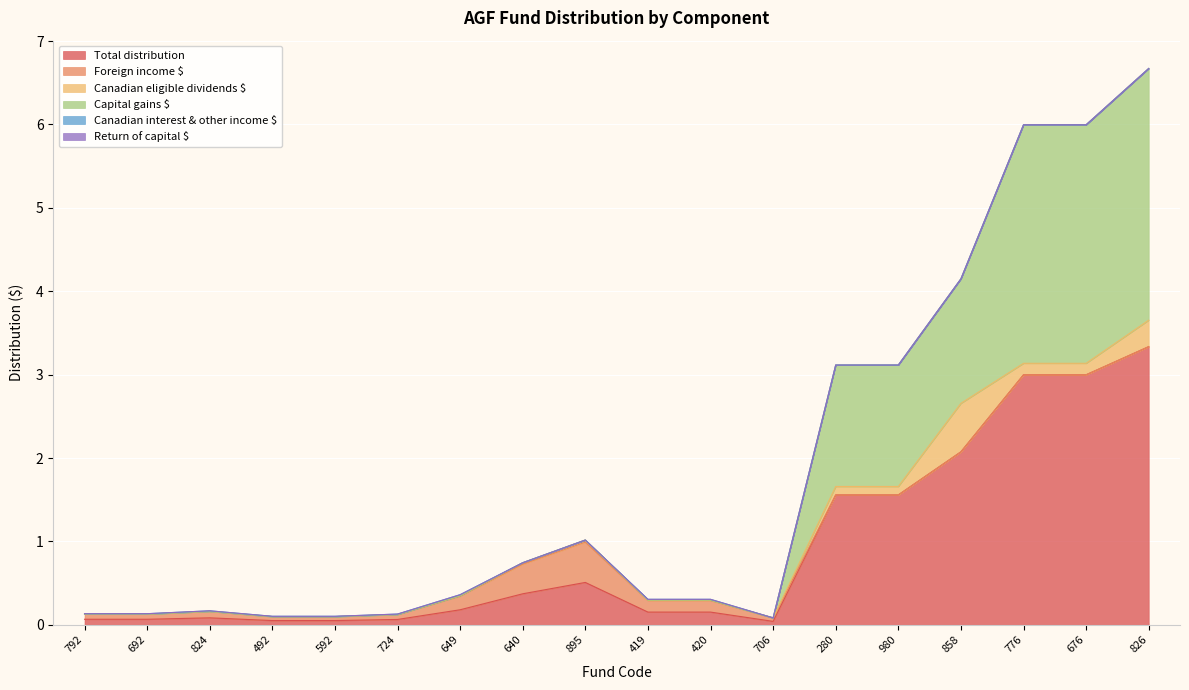

At which label is Foreign income $ closest to 0?

280